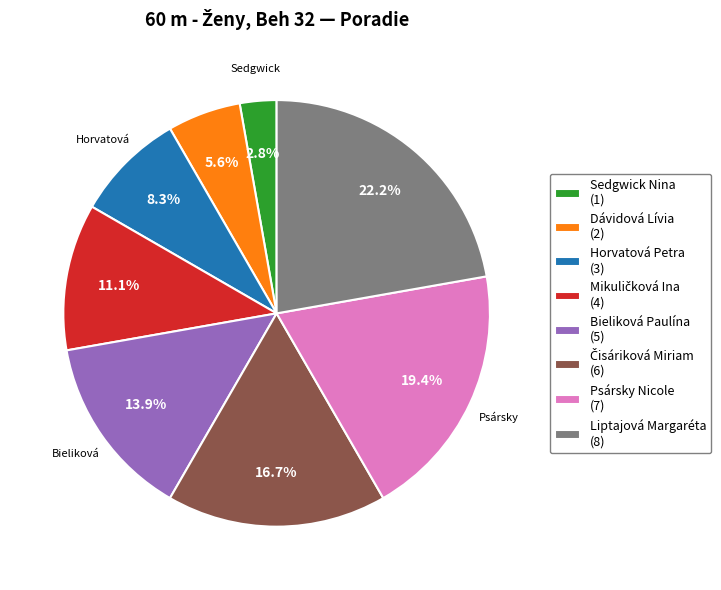

Which slice is the largest?

Liptajová Margaréta